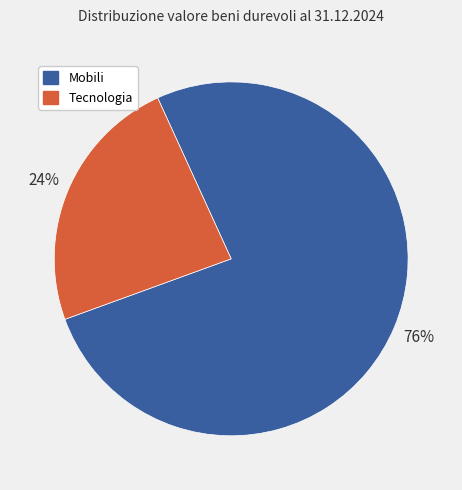

Does any single category account for the majority?

Yes